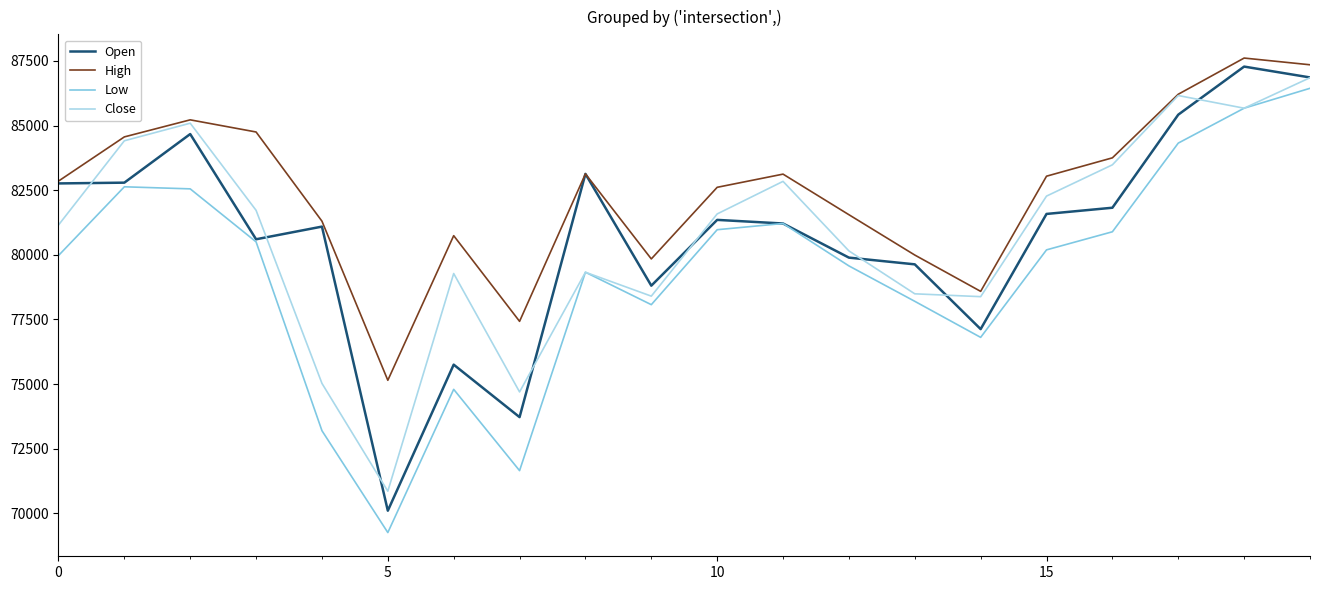

What is the maximum value for High?

87610